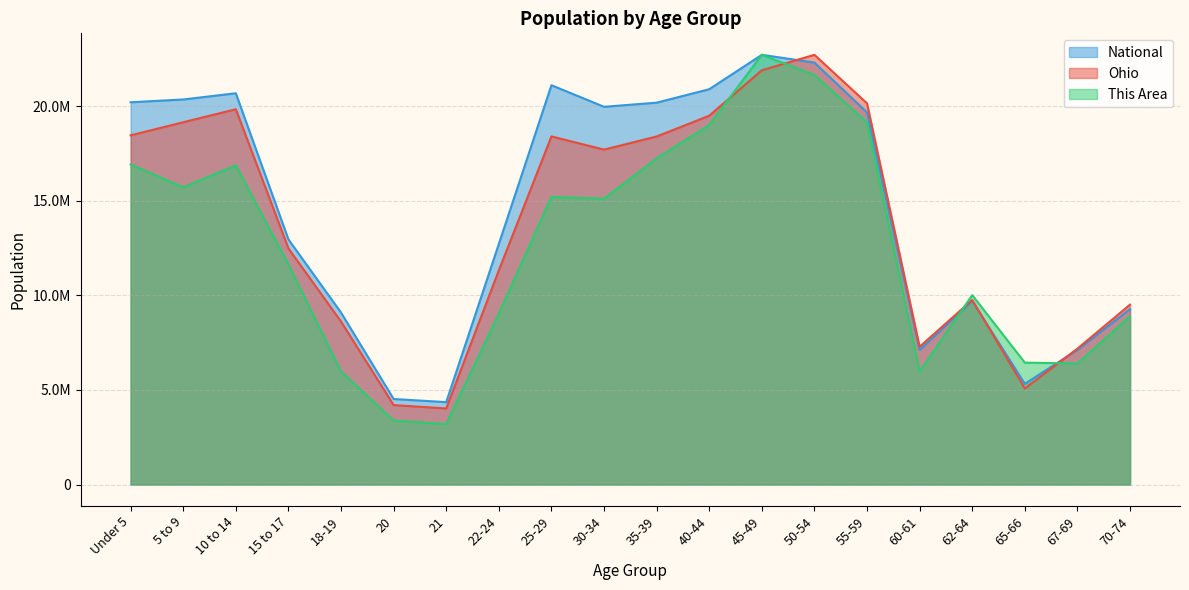

What is the difference between the highest and lowest values at 65-66?

1364515.2